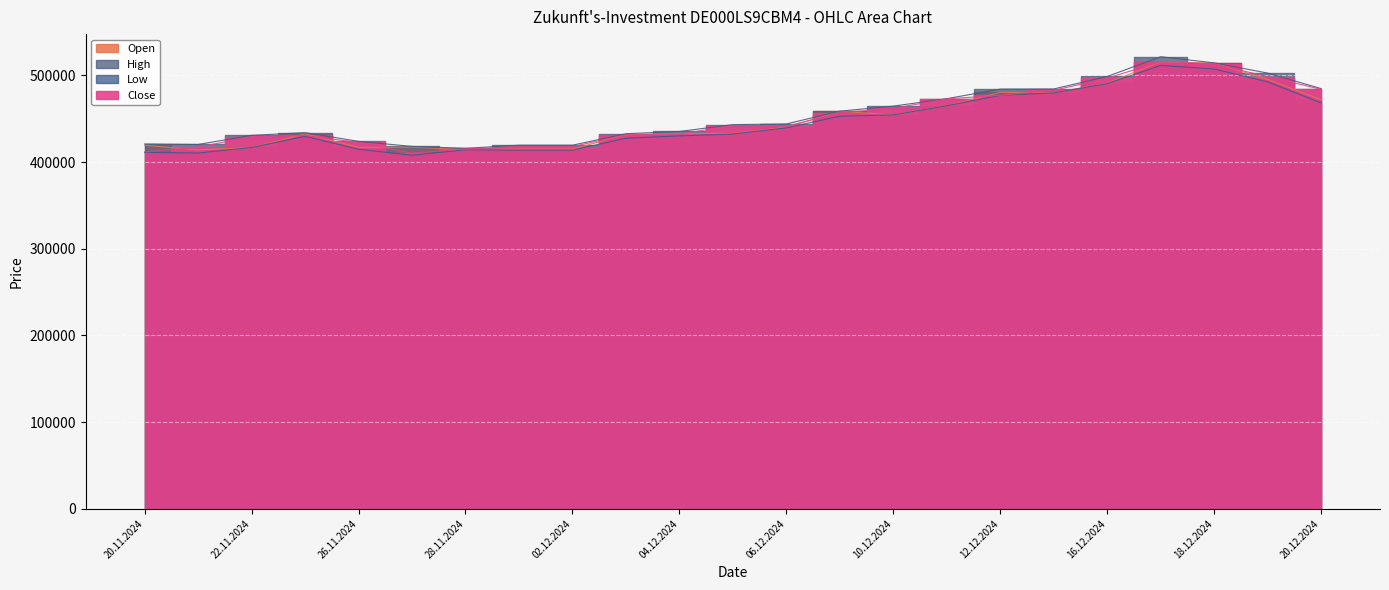

How many data points in Close are less than 441234?

11